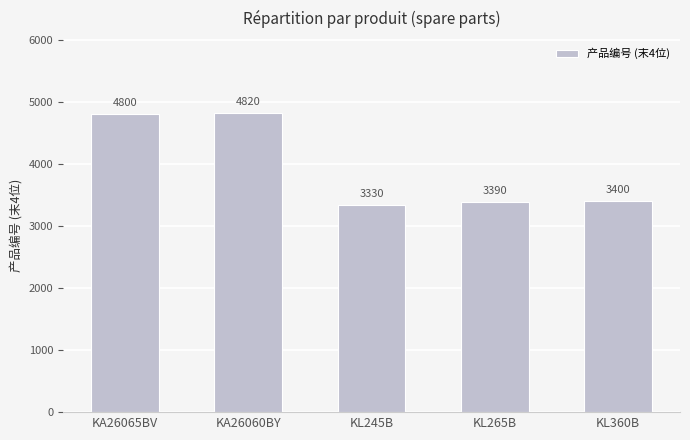

What is the difference between the values at KA26060BY and KA26065BV?

20